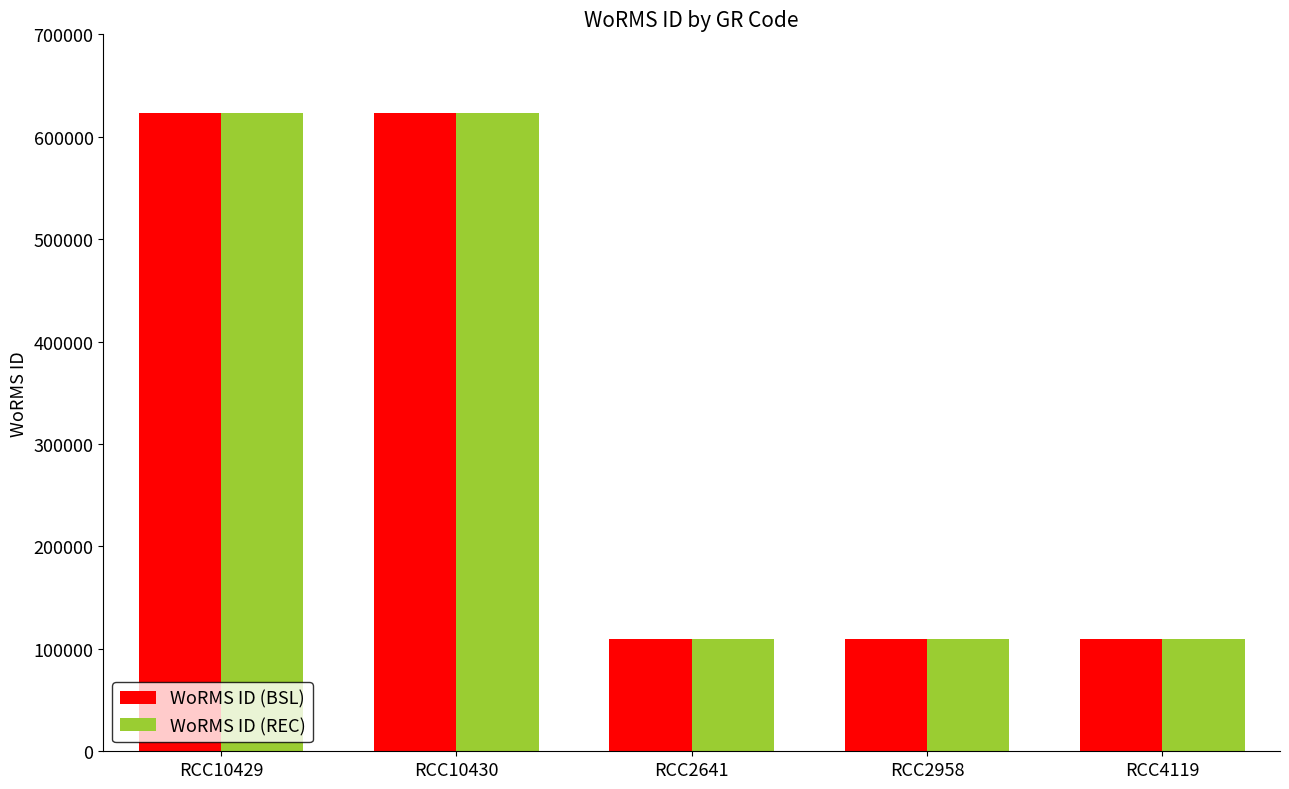

Reading left to right, list all the values displayed in this chart.

WoRMS ID (BSL): 623453	623453	109545	109545	109545
WoRMS ID (REC): 623453	623453	109545	109545	109545